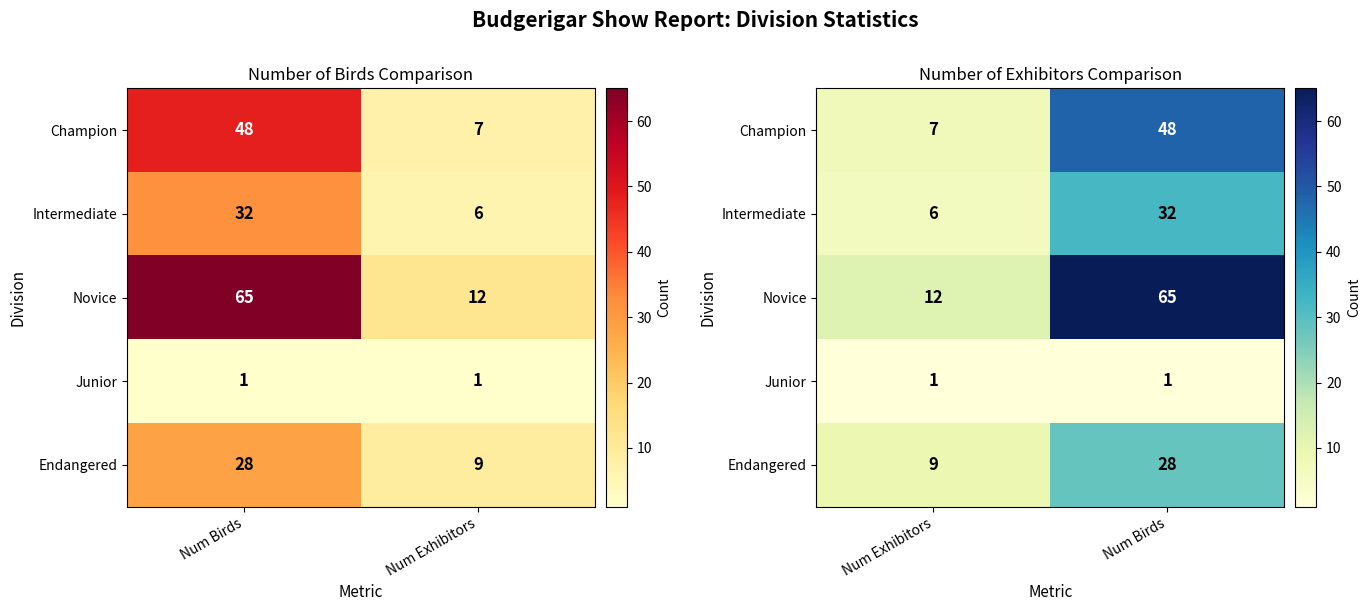

What is the smallest value displayed?

1